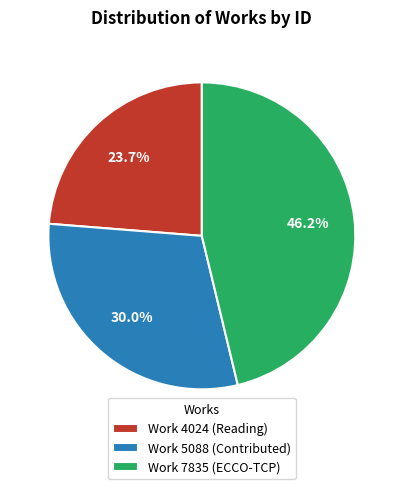

Between Work 5088 (Contributed) and Work 7835 (ECCO-TCP), which is larger?

Work 7835 (ECCO-TCP)